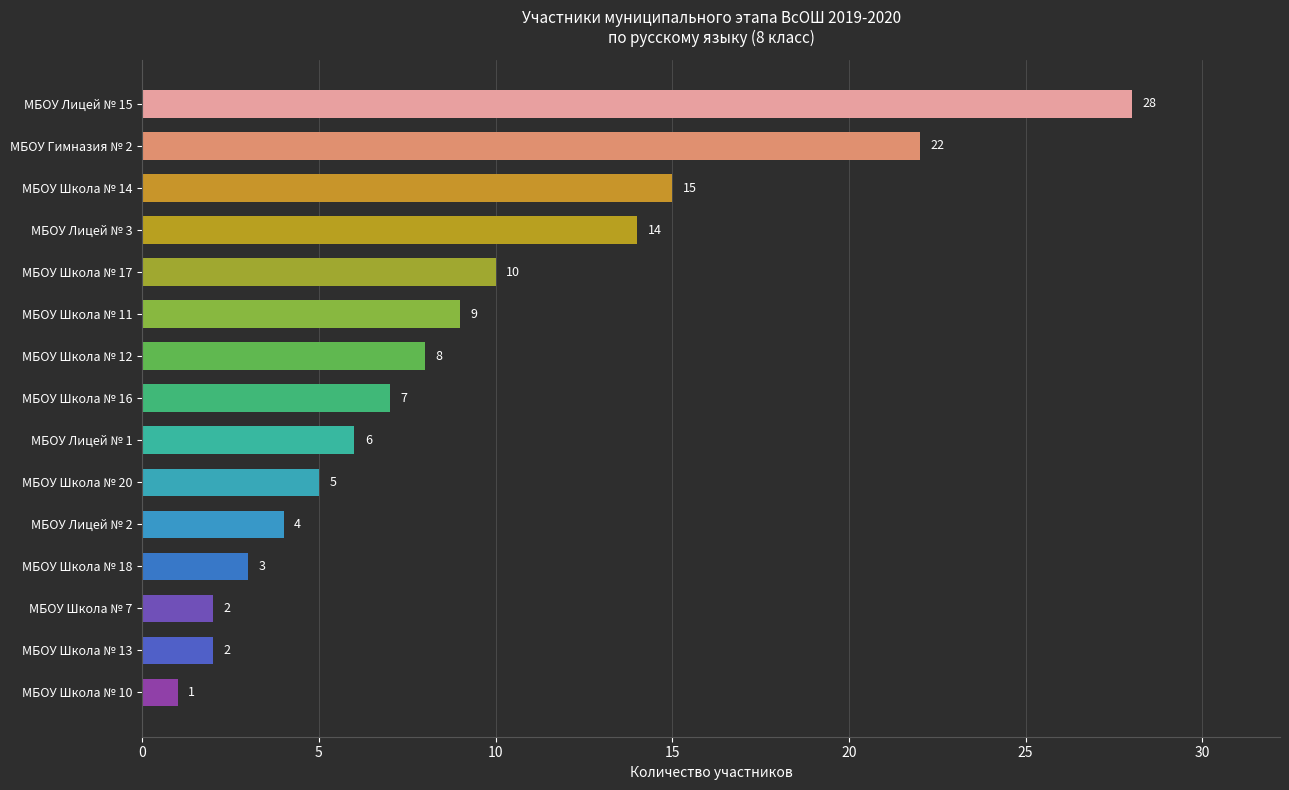

What is the sum of all values?

136